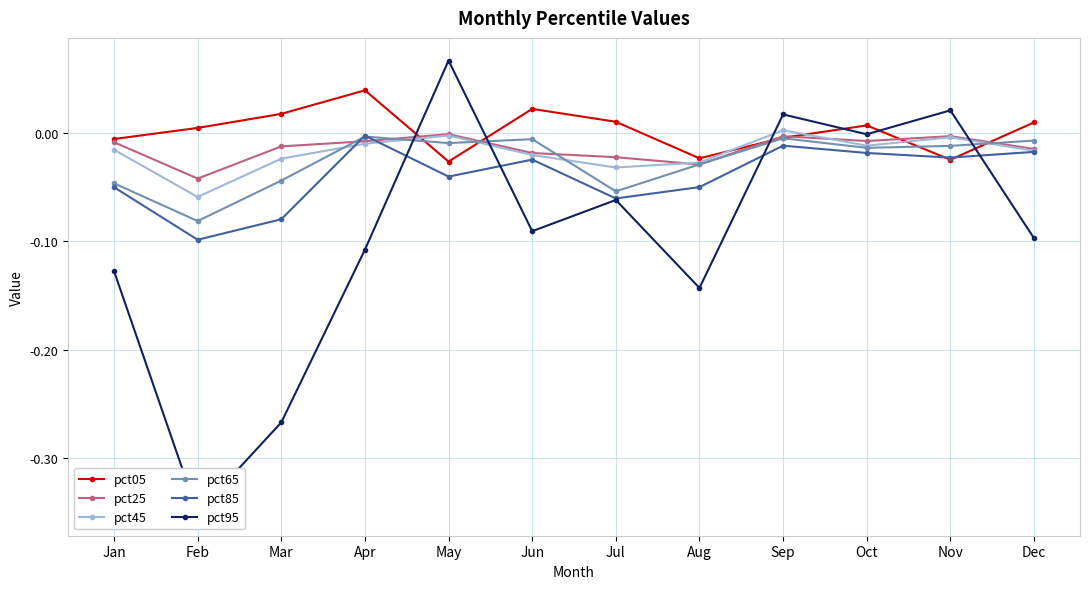

Rank the series at Feb from lowest to highest value.

pct95, pct85, pct65, pct45, pct25, pct05